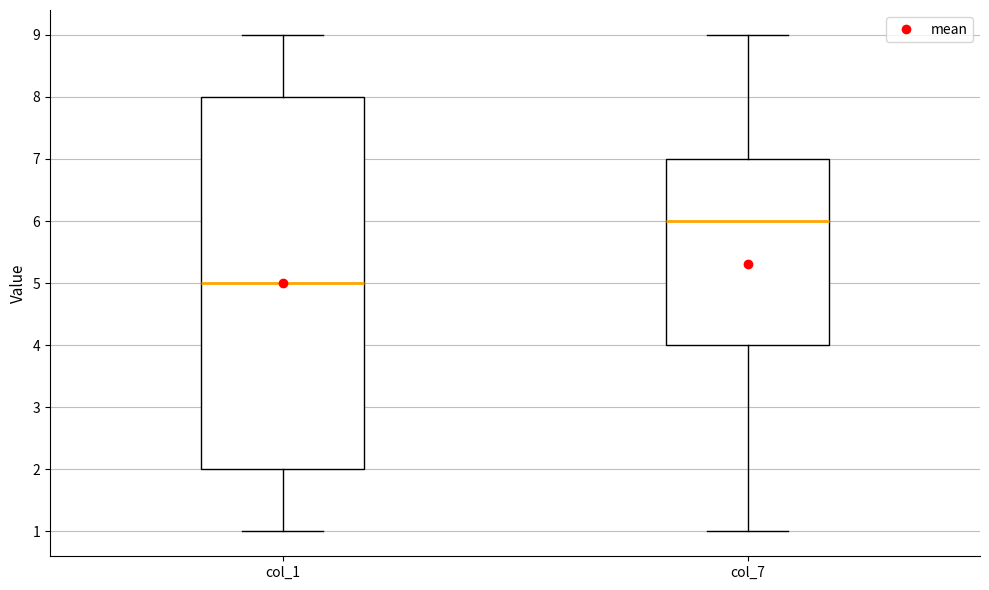

Where does the lower whisker of the box for col_7 end on the y-axis? The values are not printed on the chart, so give them approximately, as read against the axis.

1